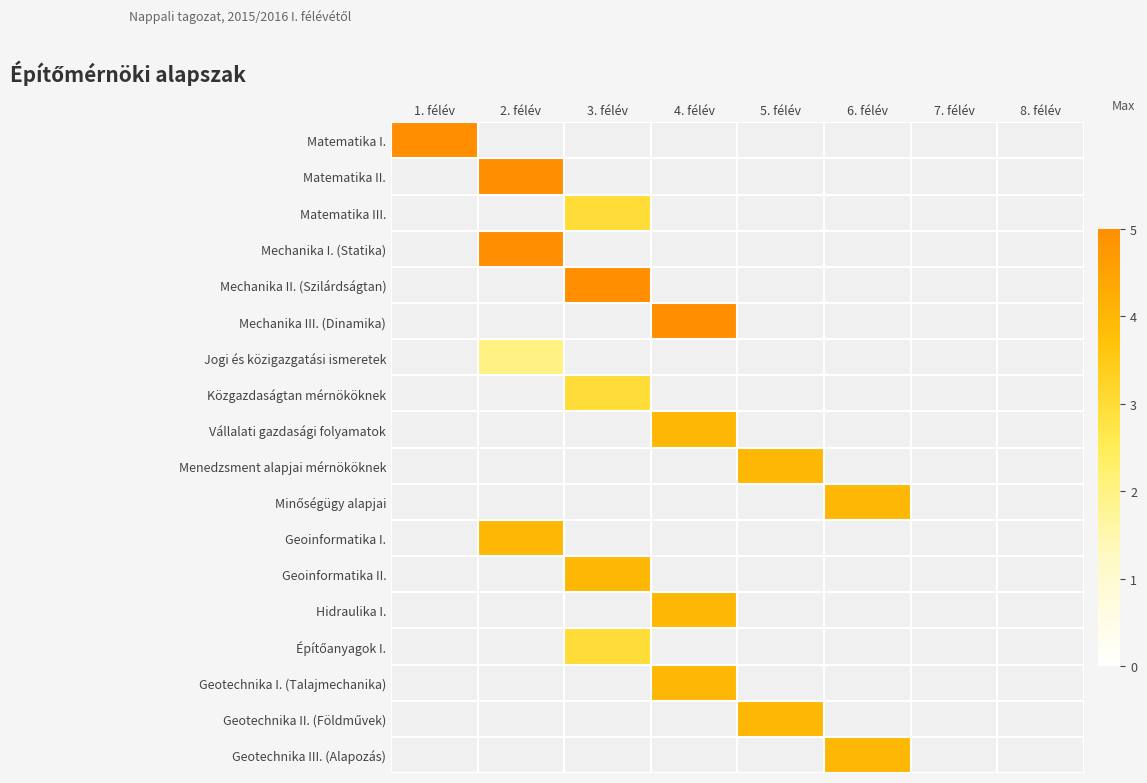

The Építőanyagok I. series shows 3.0 at 3. félév. True or false?

True